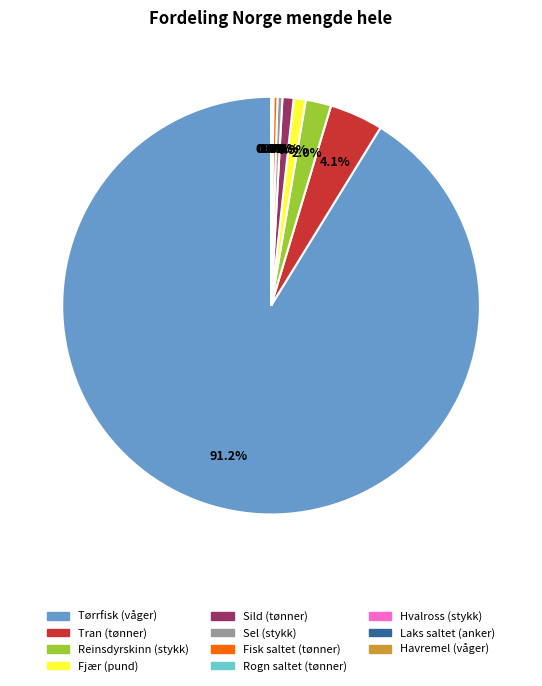

Is the sum of Tran (tønner) and Fjær (pund) greater than half?

No